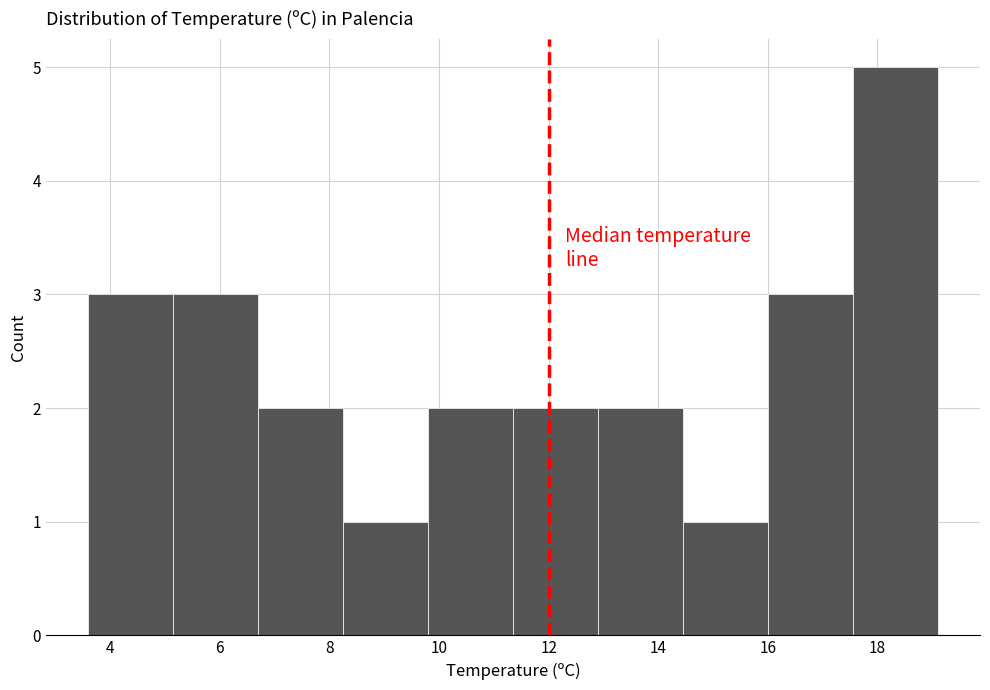

Over which range of the x-axis is the bar tallest?

17.55 to 19.10